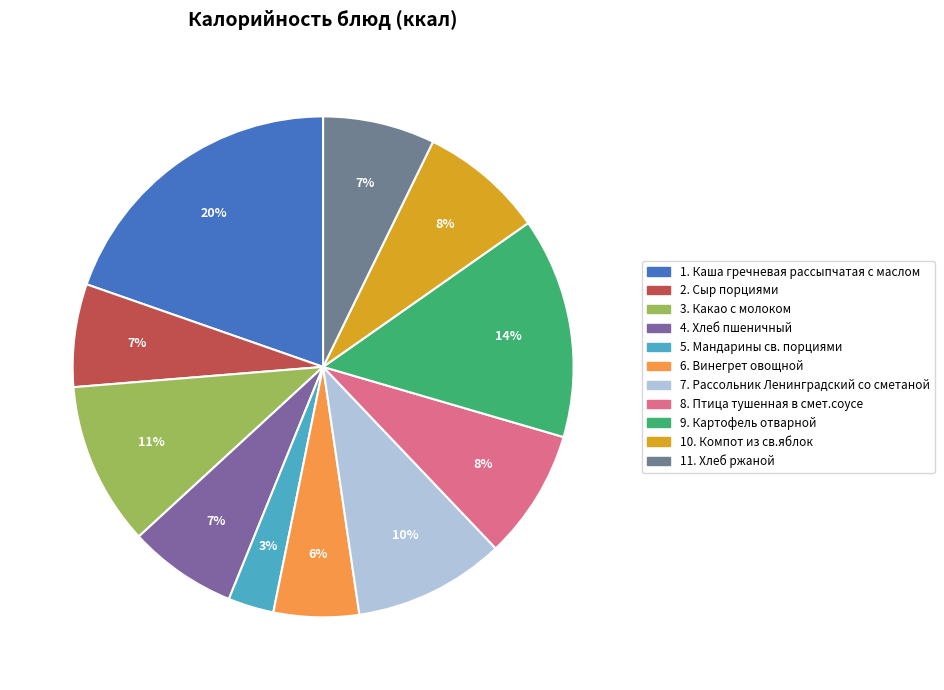

How many segments does this pie chart have?

11